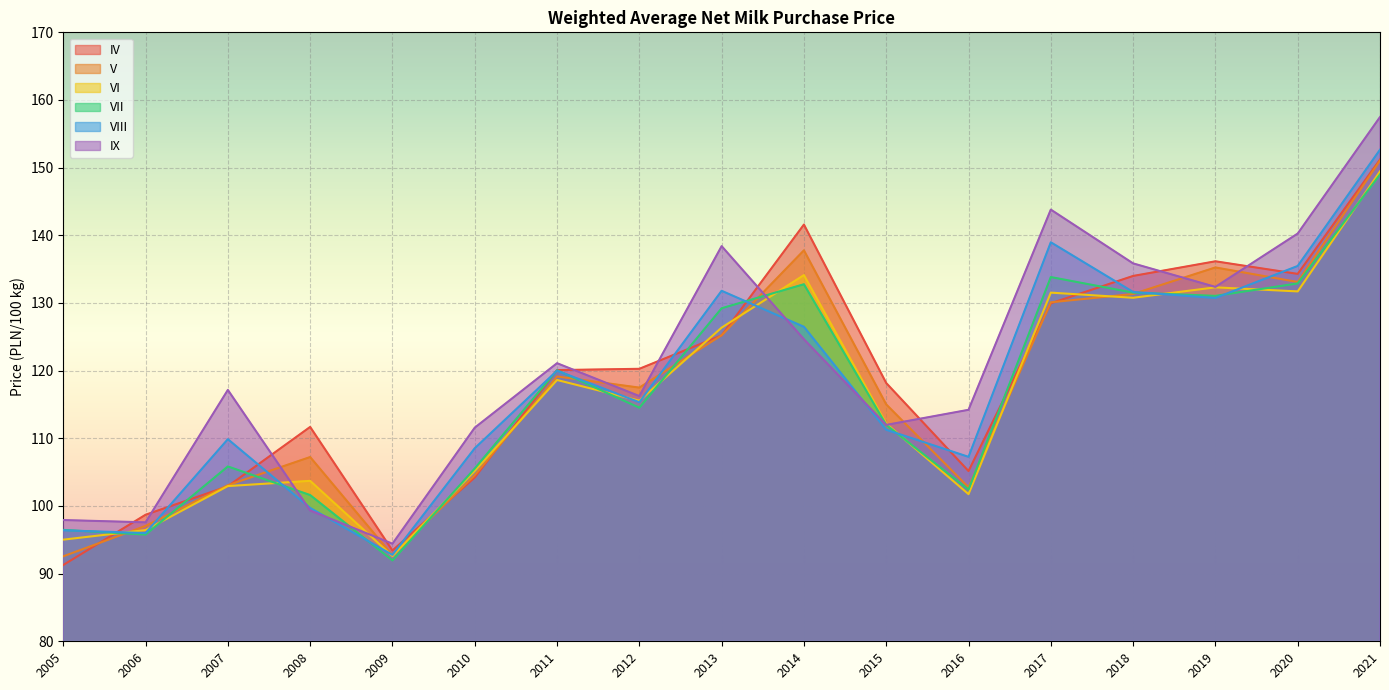

At which label does VII reach its minimum?

2009